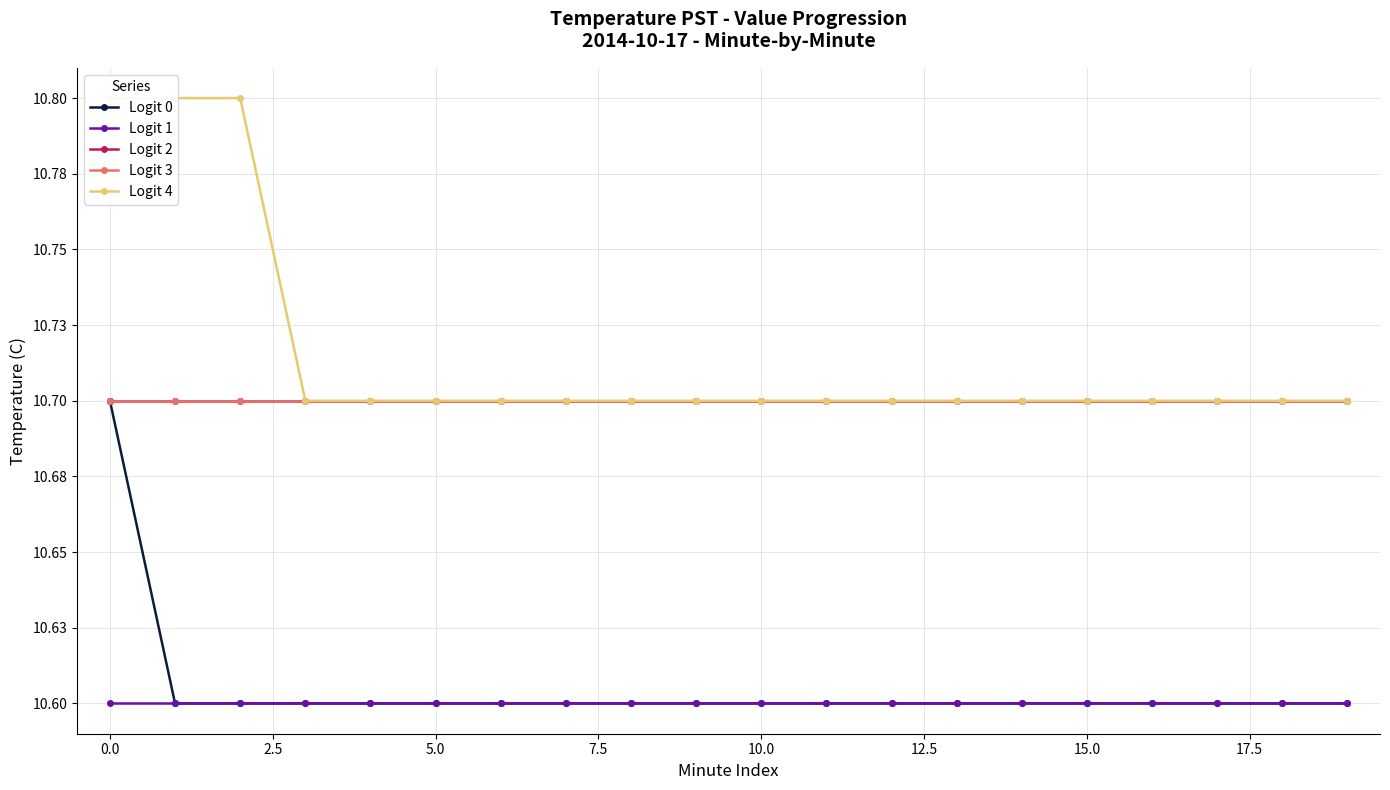

True or false: Logit 4 and Logit 2 intersect in this chart.

False